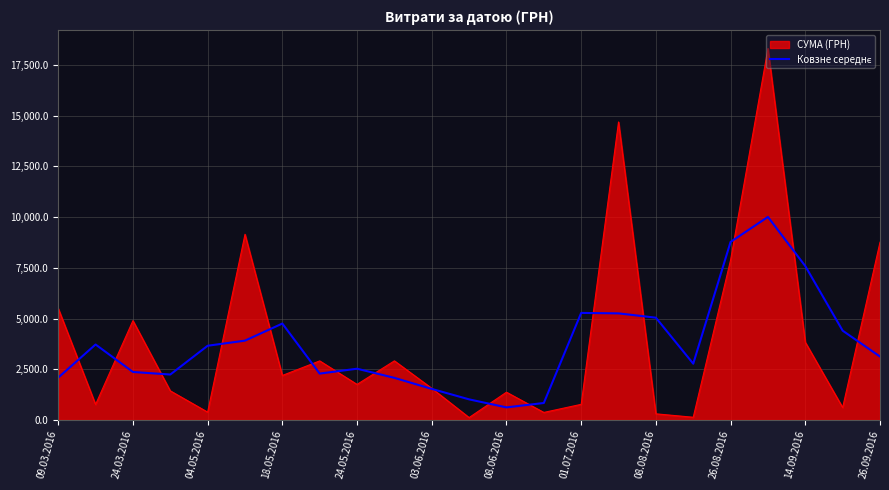

Which series has the largest range (max minus min)?

СУМА (ГРН)